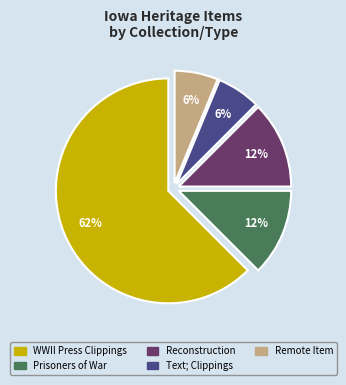

Is there any slice that represents more than half of the pie?

Yes